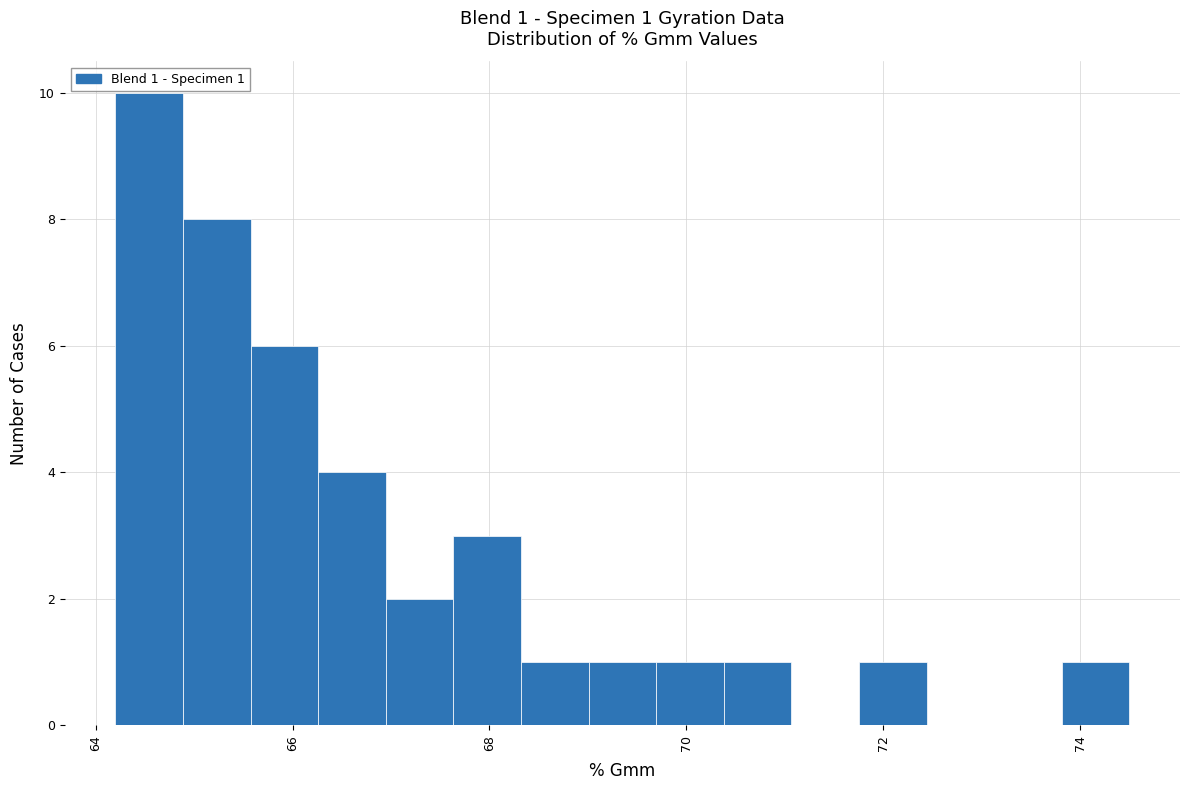

Read against the x-axis, roughly where is the centre of the tallest bar?

64.6